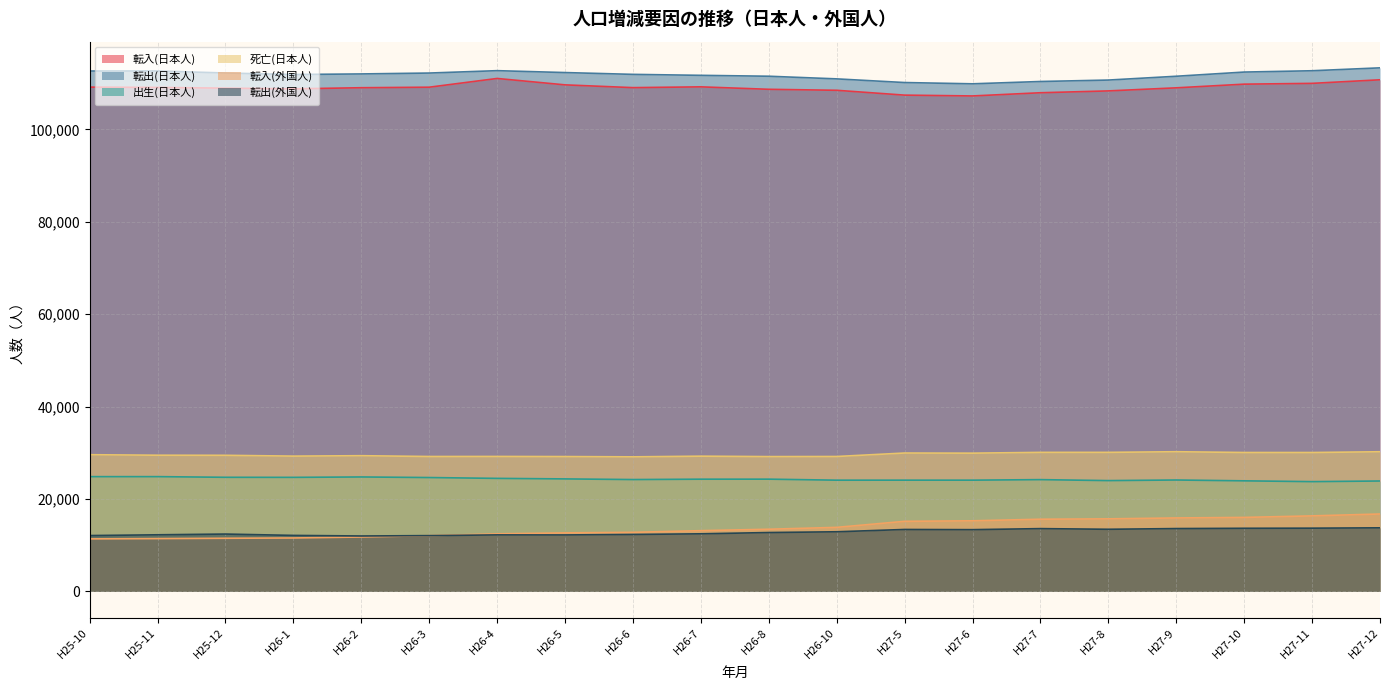

Is it true that 転入(外国人) equals 12800 at H26-6?

True